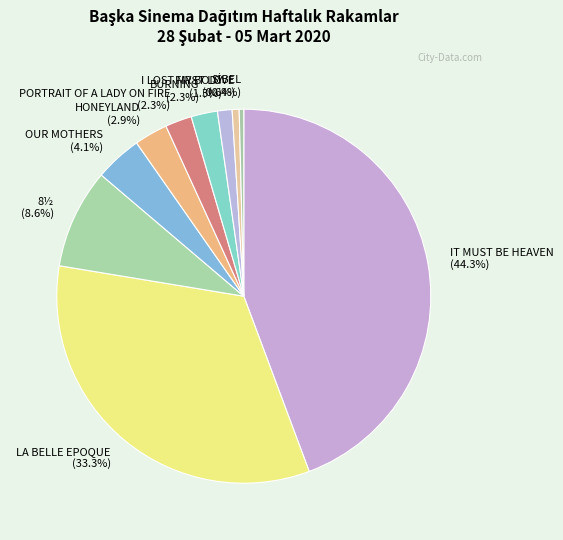

Is PORTRAIT OF A LADY ON FIRE the majority of the pie?

No